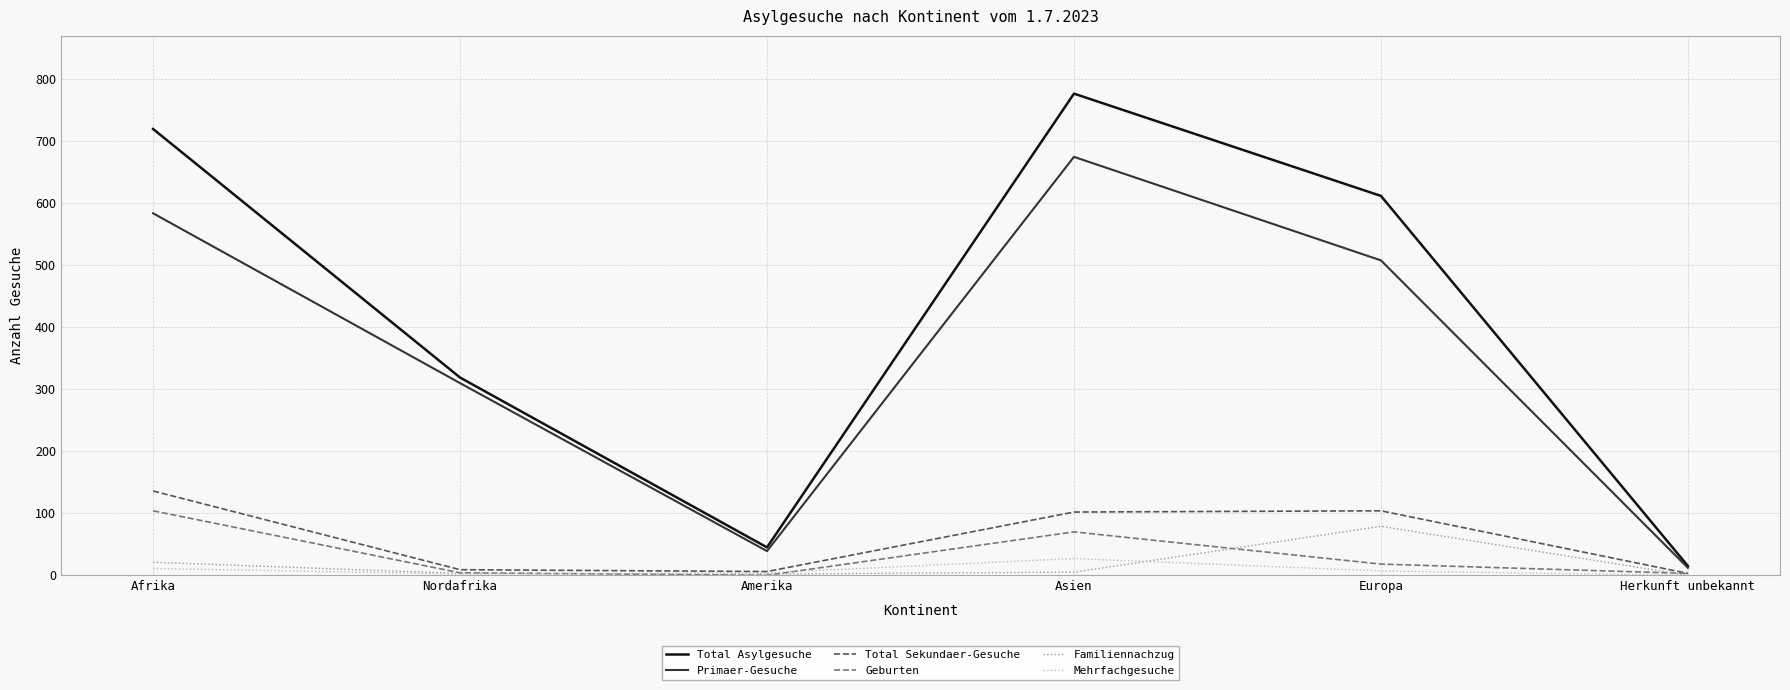

At how many categories does at least one series exceed 474?

3